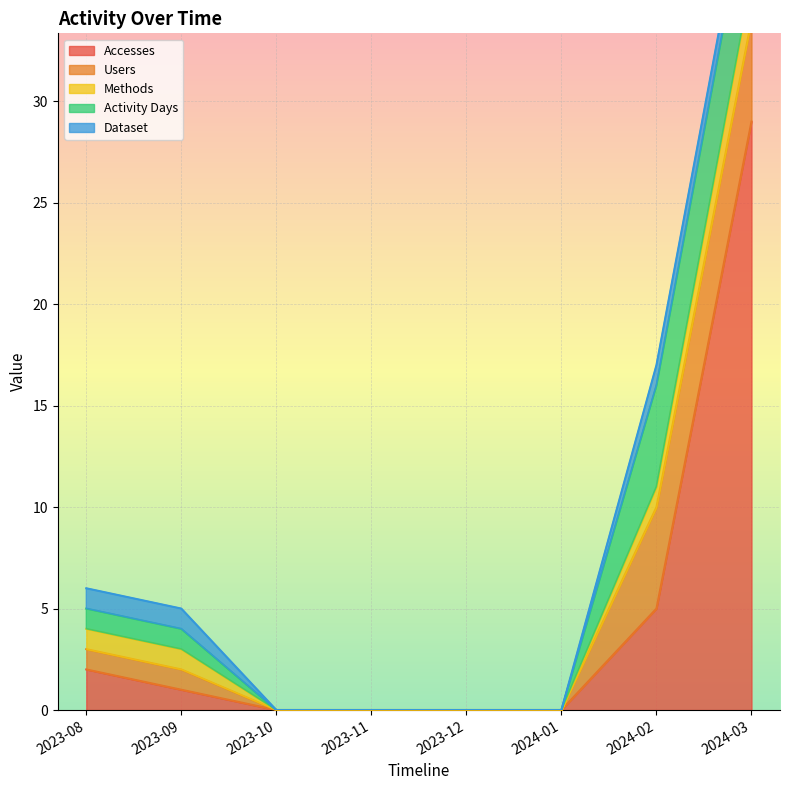

True or false: Activity Days and Methods intersect in this chart.

False